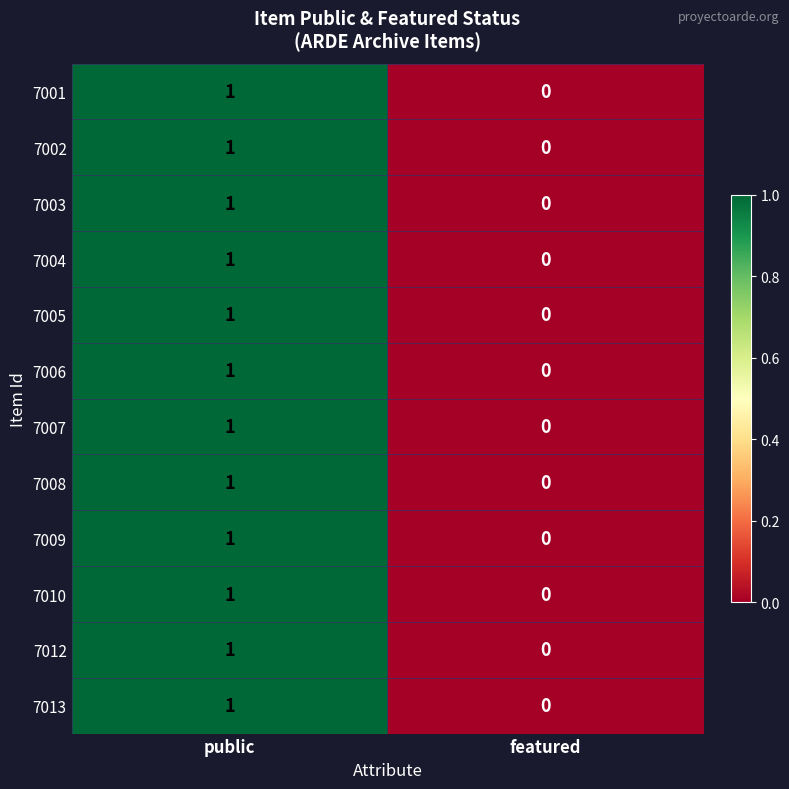

Which category has the highest value in the 7002 series?

public